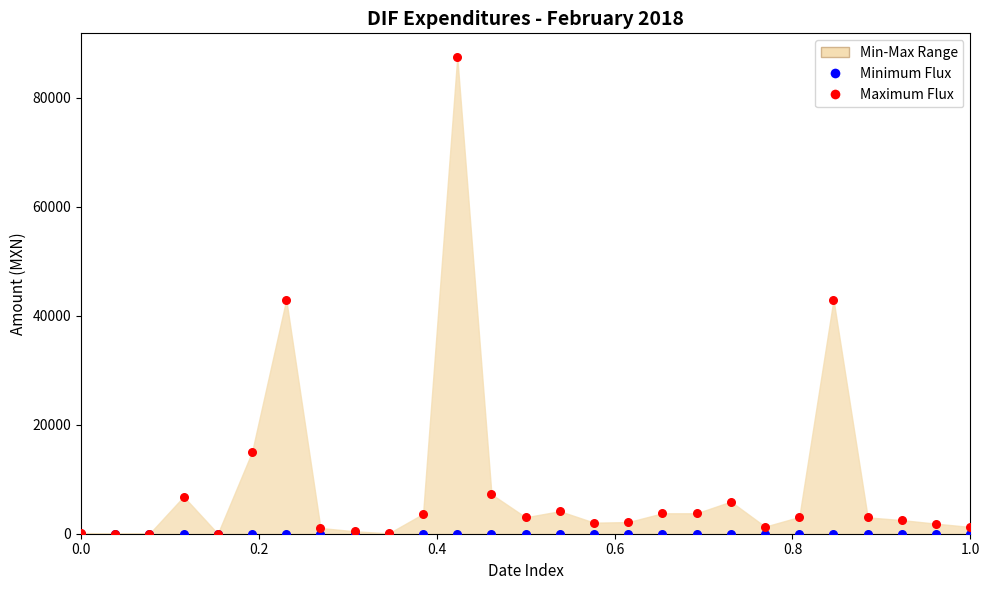

Which series reaches the minimum Y coordinate?

Minimum Flux